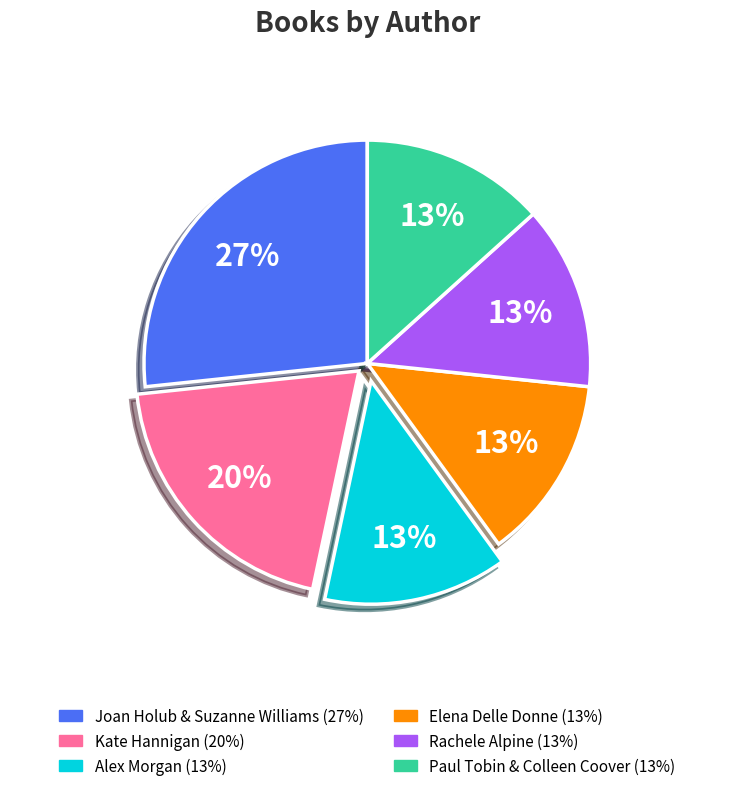

To the nearest percent, what portion does Joan Holub & Suzanne Williams represent?

27%